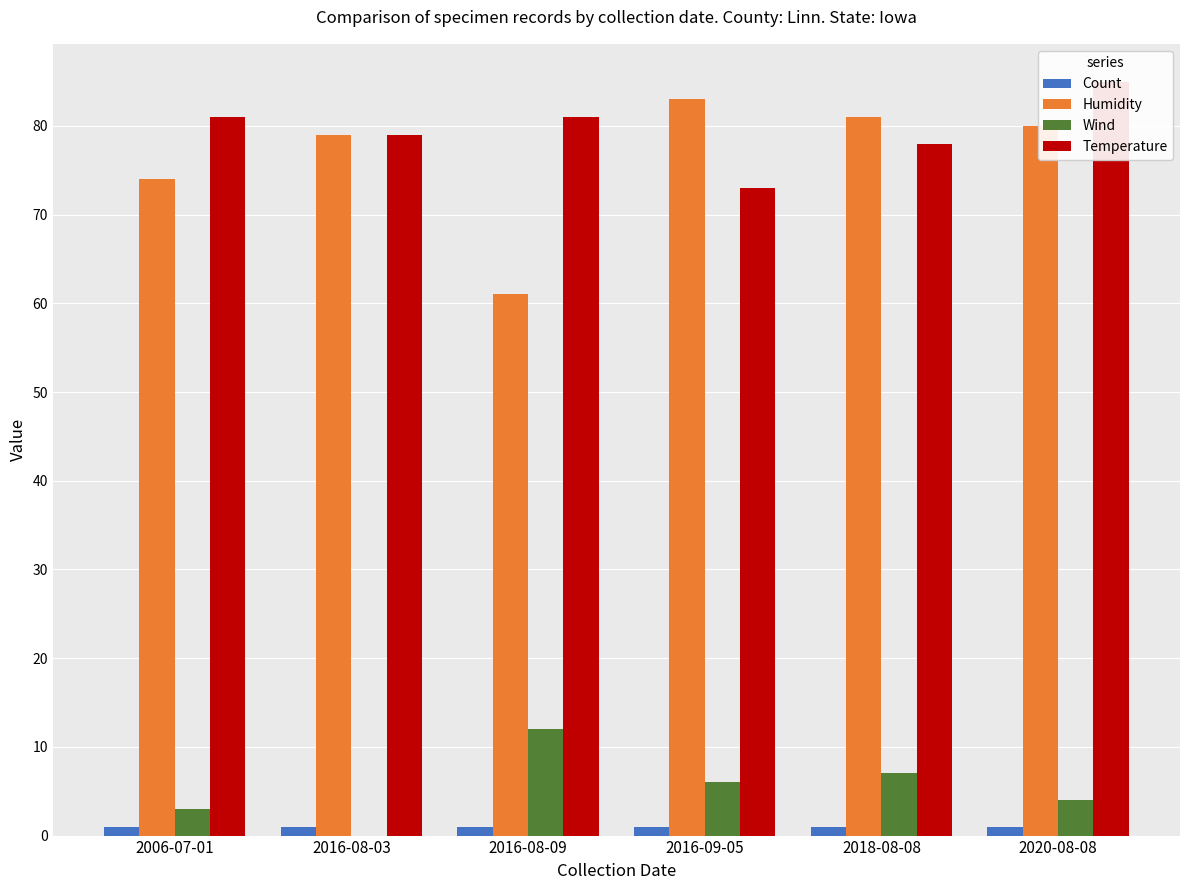

How many data points does each series have?

6